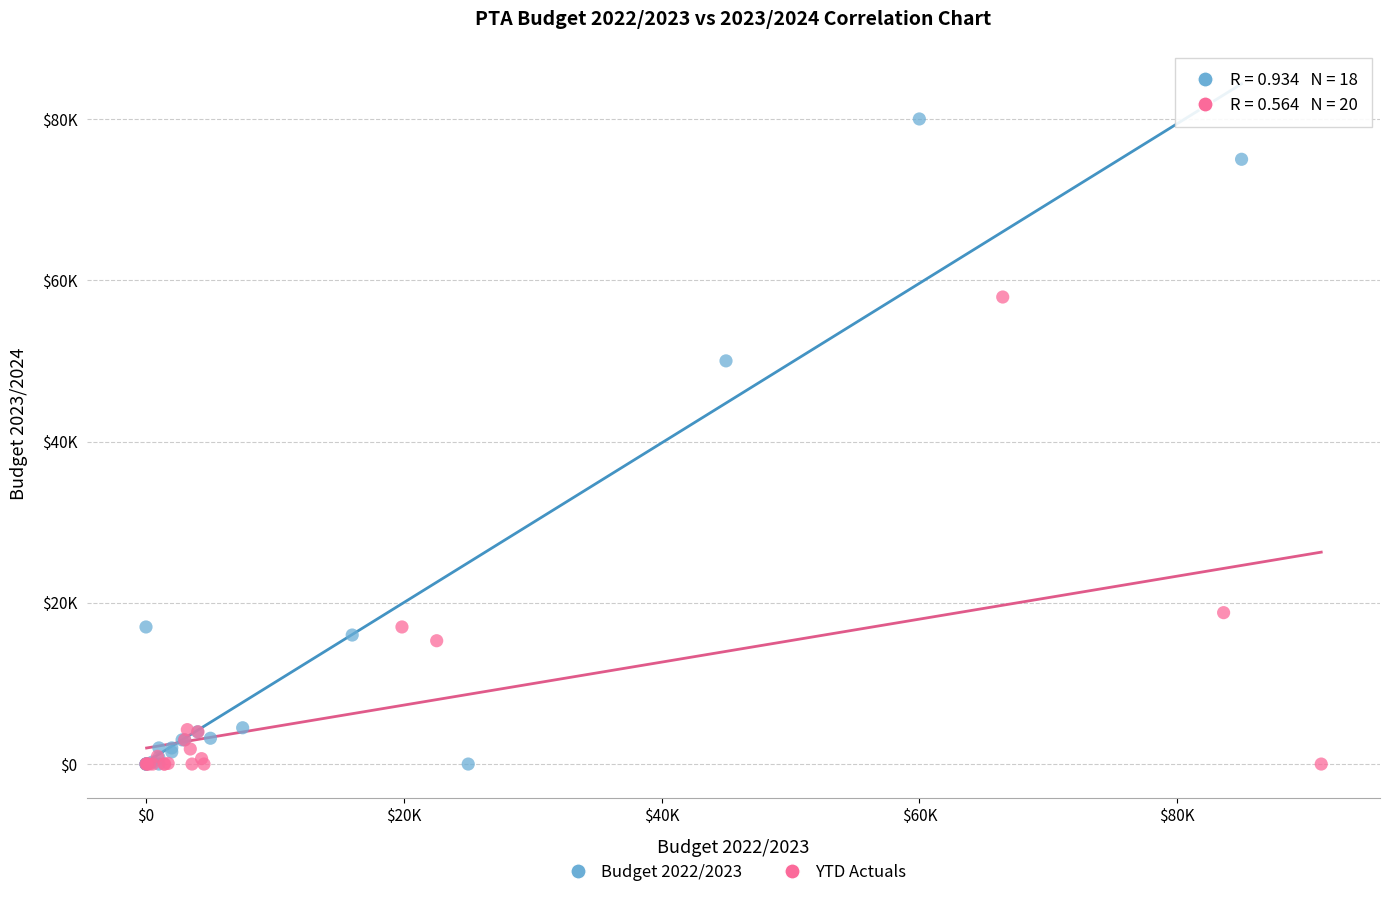

Which series reaches the maximum Y coordinate?

Budget 2022/2023